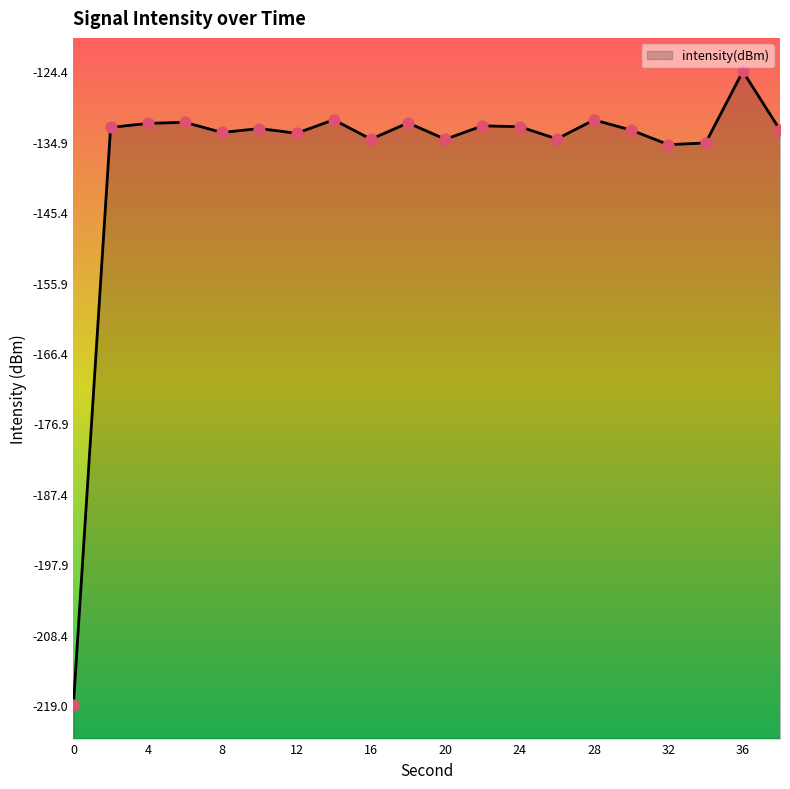

Between 30 and 36, which is larger?

36